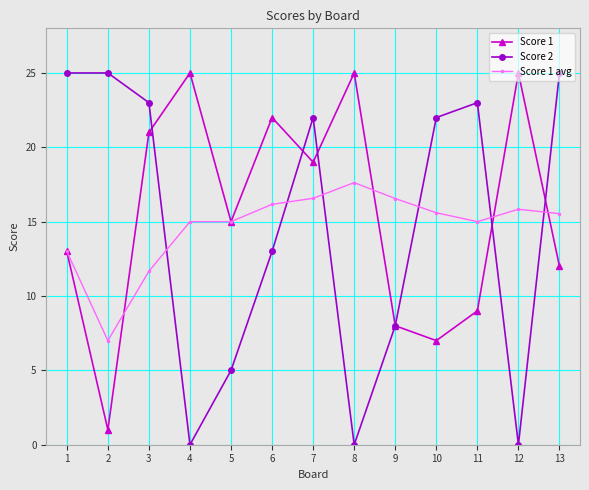

Which series has the largest total across all categories?

Score 1